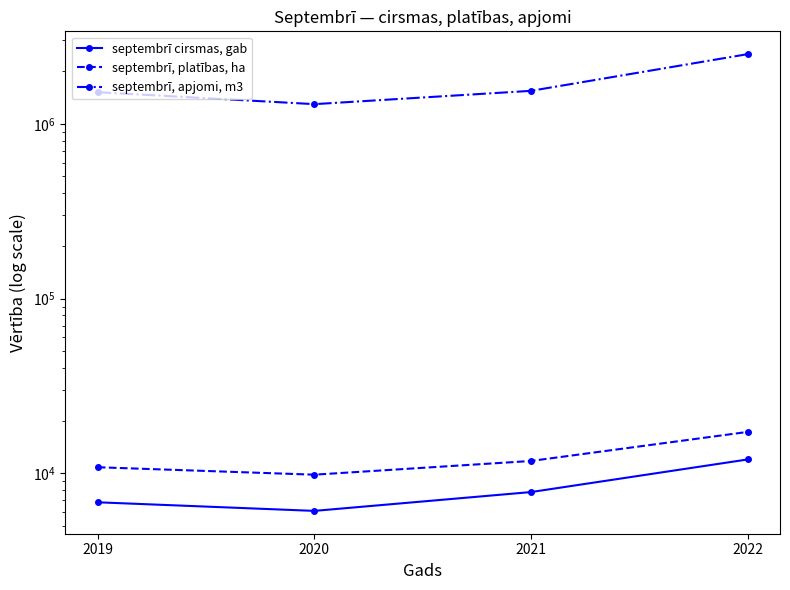

At which category is the sum across all series the highest?

2022